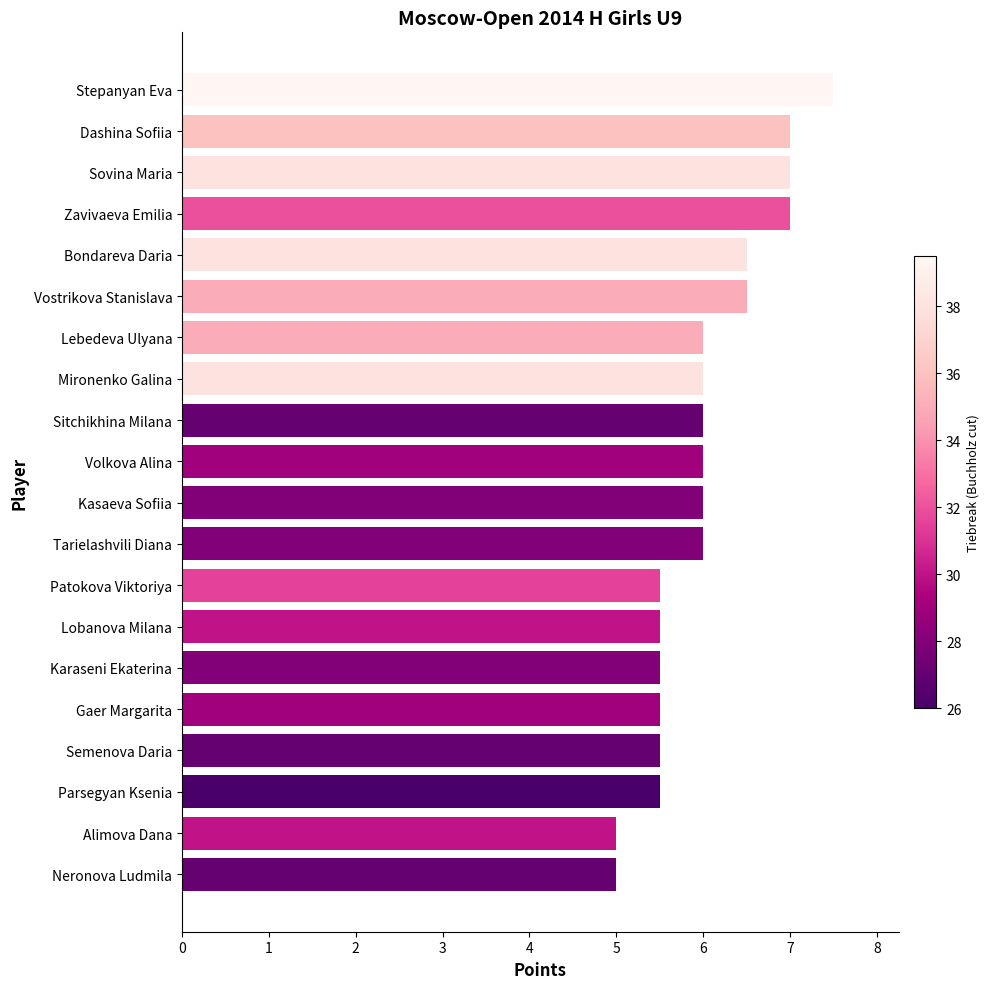

Count the values in the range 5 to 6.

14